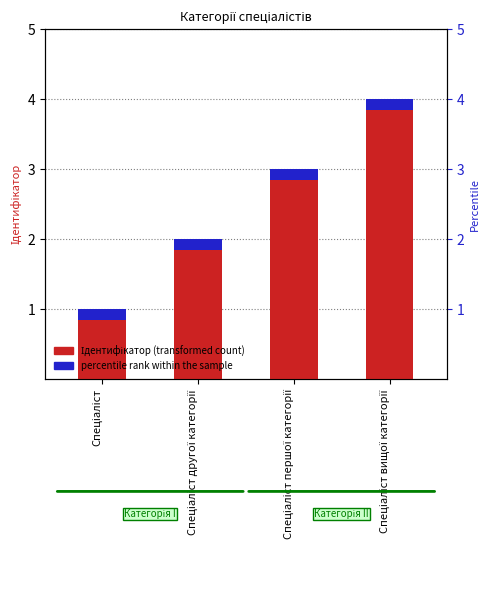

Rank the series by their maximum value, from highest to lowest.

Ідентифікатор (transformed count), Percentile rank within the sample